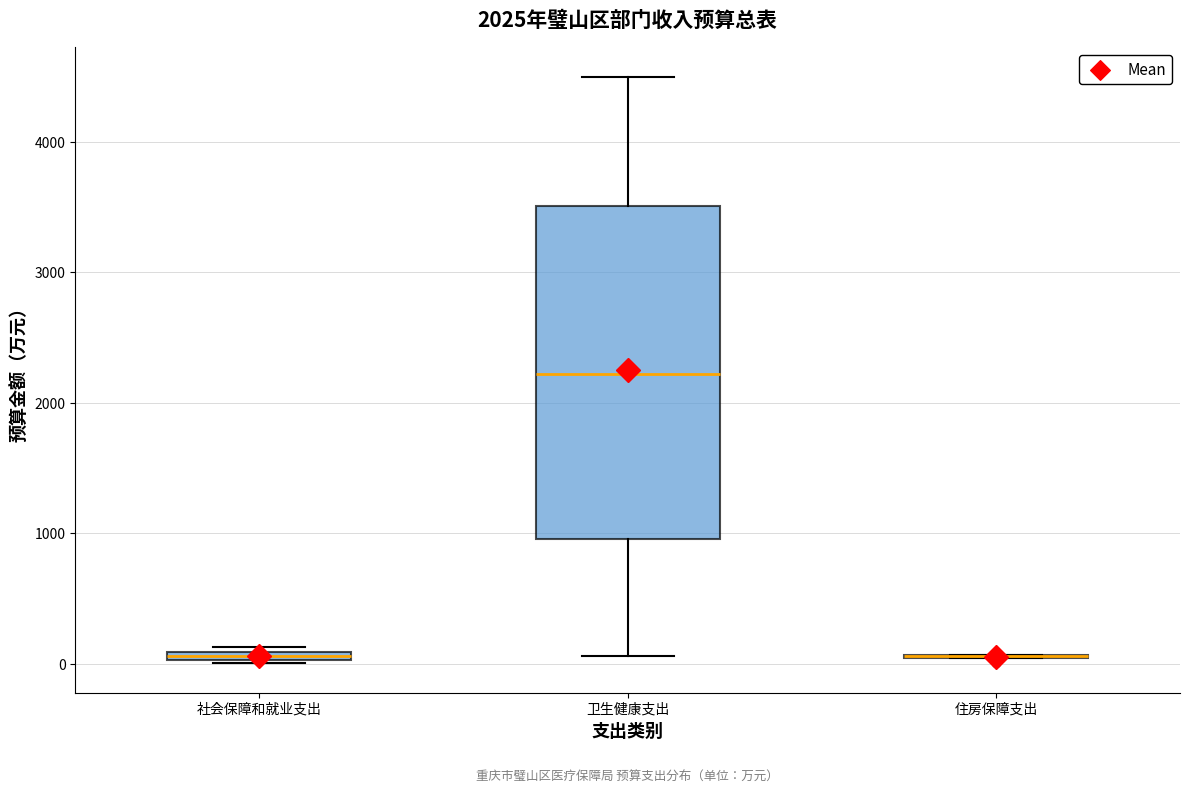

Which box is the tallest, from its lower edge to its upper edge?

卫生健康支出